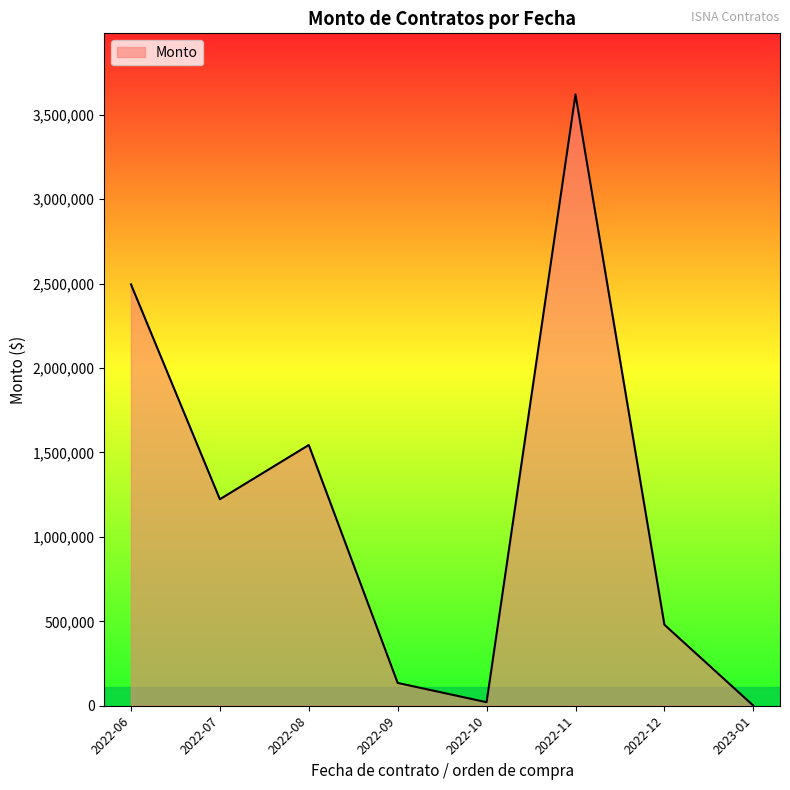

The value at 2022-06 is 2495776.3. True or false?

True